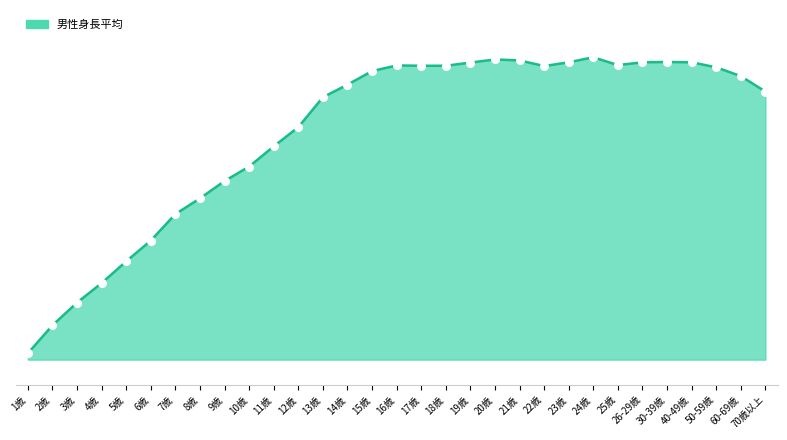

What is the ratio of the value at 70歳以上 to the value at 16歳?

1.0